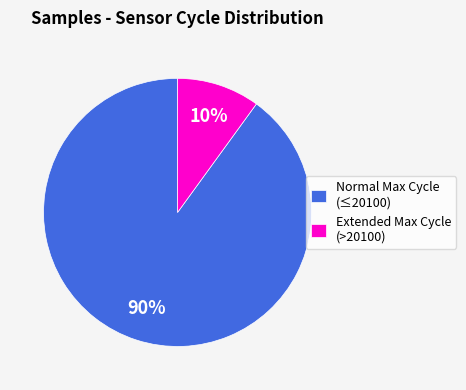

Do Extended Max Cycle (>20100) and Normal Max Cycle (≤20100) together represent more than half of the pie?

Yes